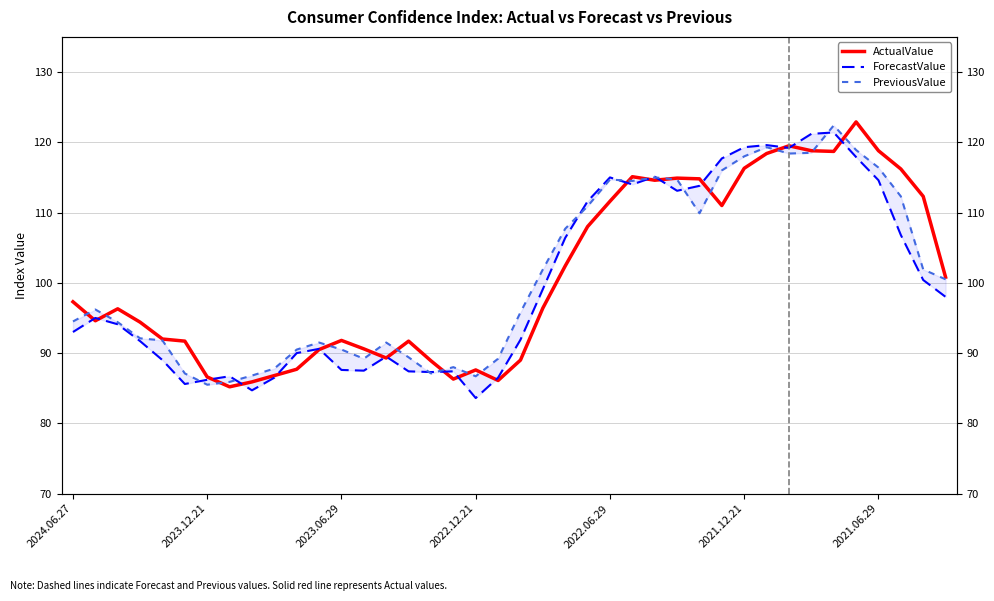

Rank the series at 33 from lowest to highest value.

PreviousValue, ActualValue, ForecastValue